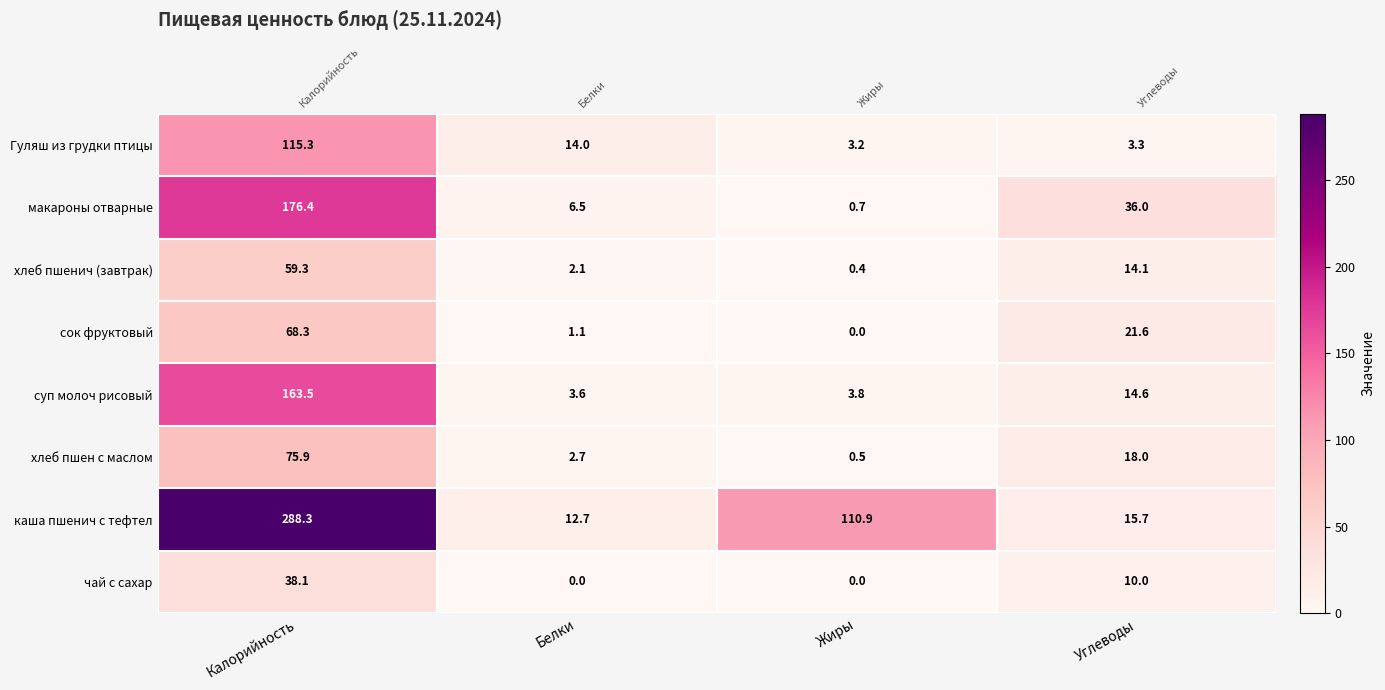

Rank the series by their maximum value, from lowest to highest.

чай с сахар, хлеб пшенич (завтрак), сок фруктовый, хлеб пшен с маслом, Гуляш из грудки птицы, суп молоч рисовый, макароны отварные, каша пшенич с тефтел